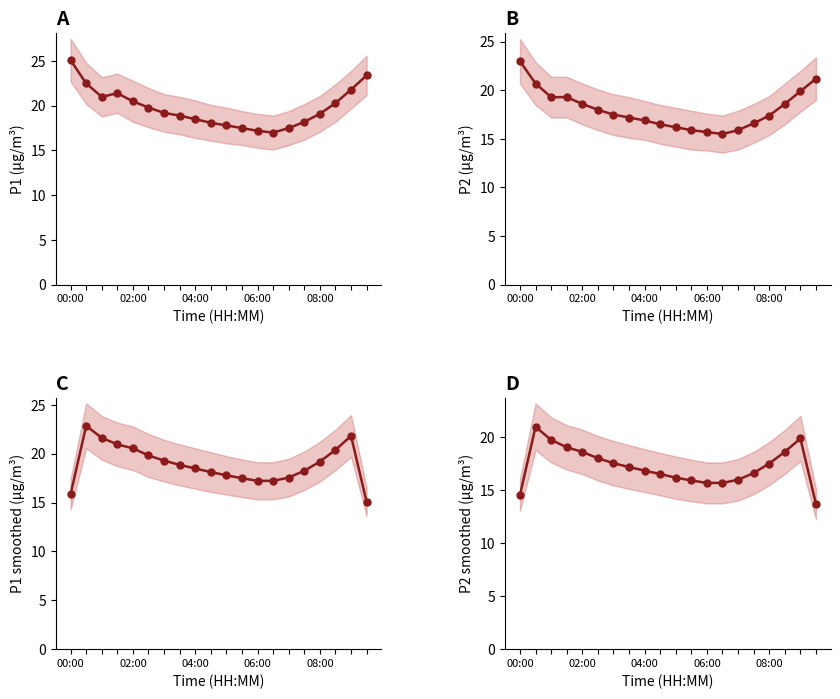

How many intersections are there between P2 (smoothed) and P2?

6